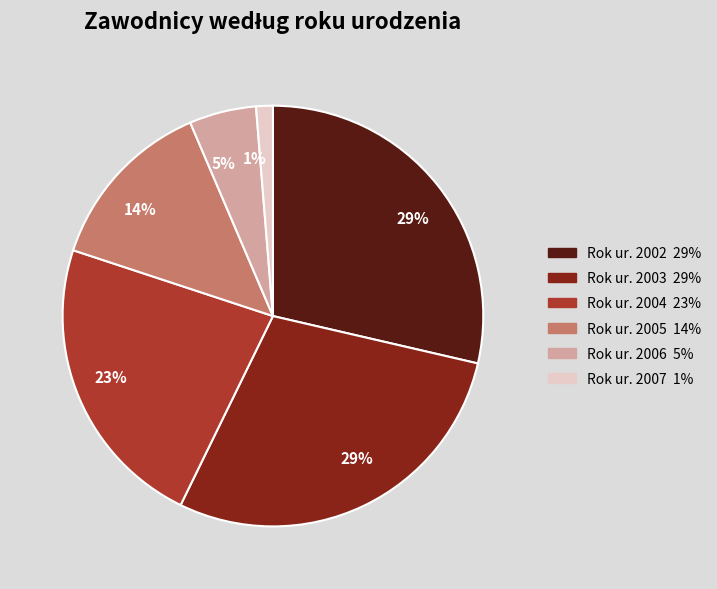

How many slices are in this pie chart?

6